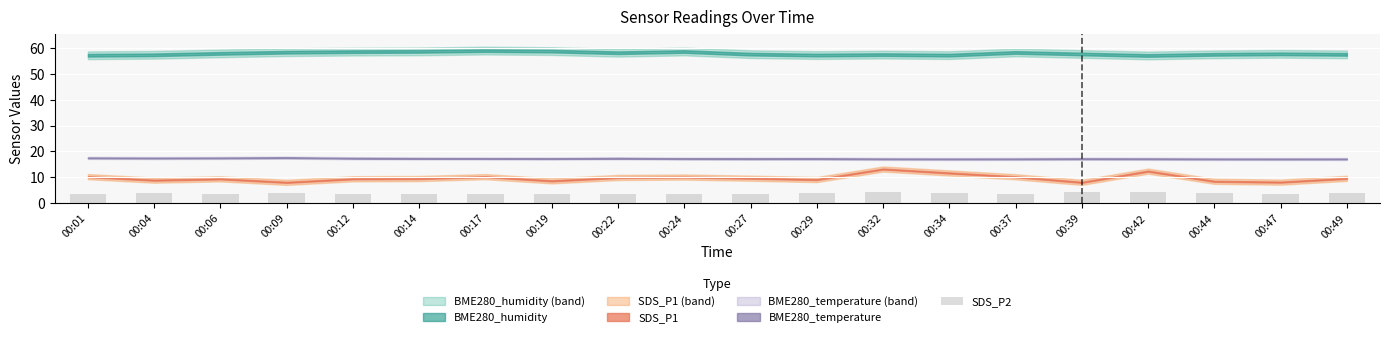

Which has a higher value, 00:32 or 00:06?

00:32